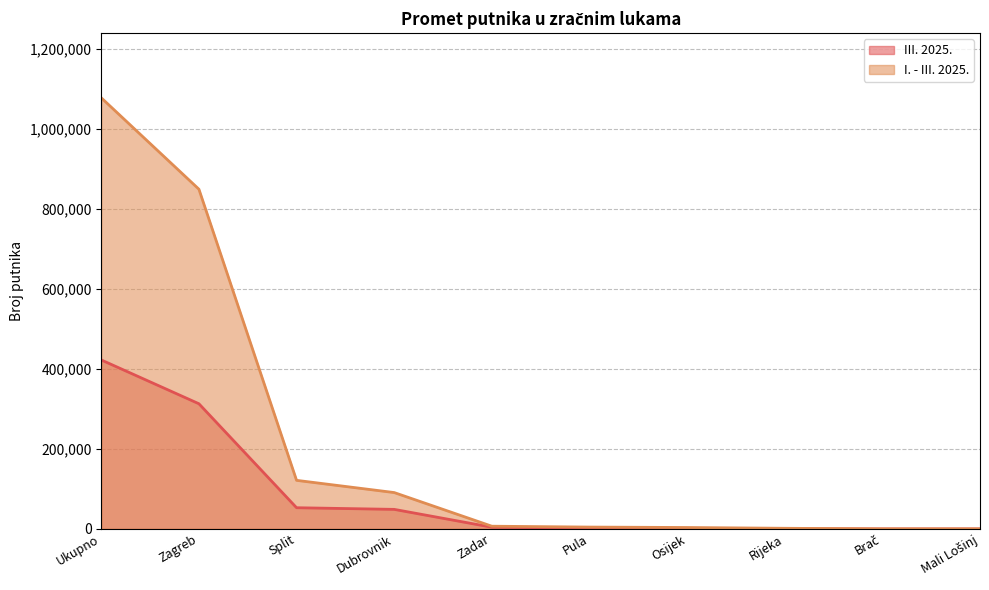

True or false: I. - III. 2025. and III. 2025. cross at least once.

False